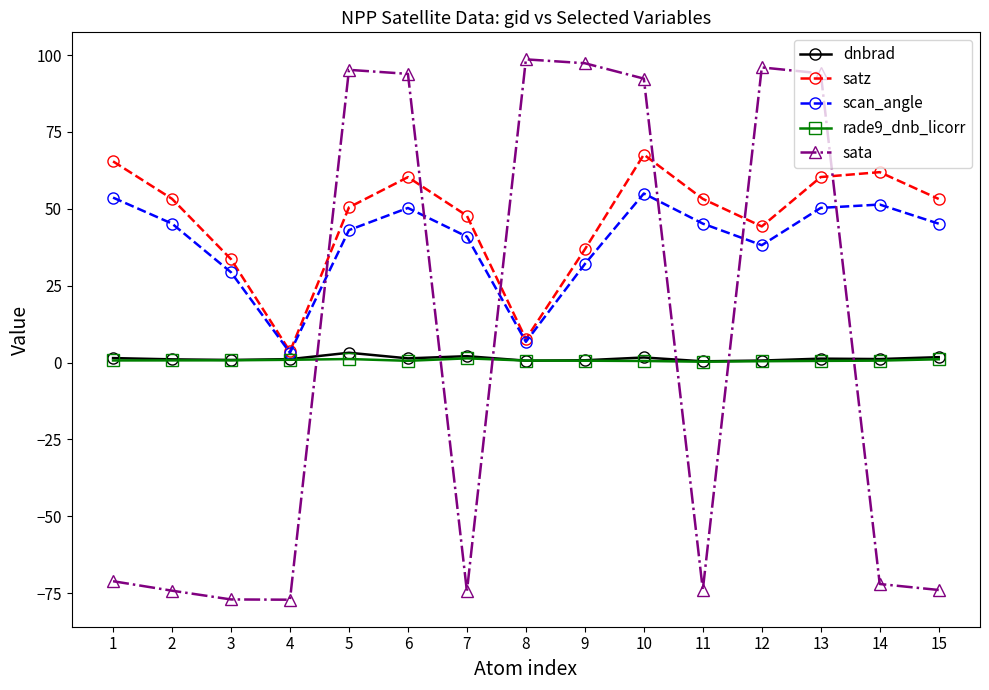

In satz, how many points are lower than both neighbors (excluding endpoints)?

3